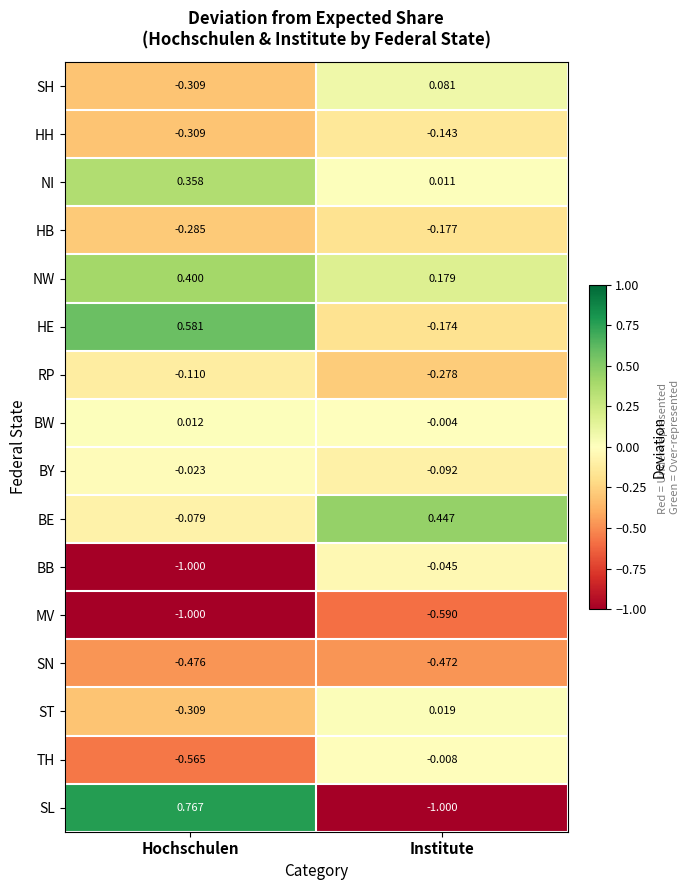

How many data points does each series have?

2